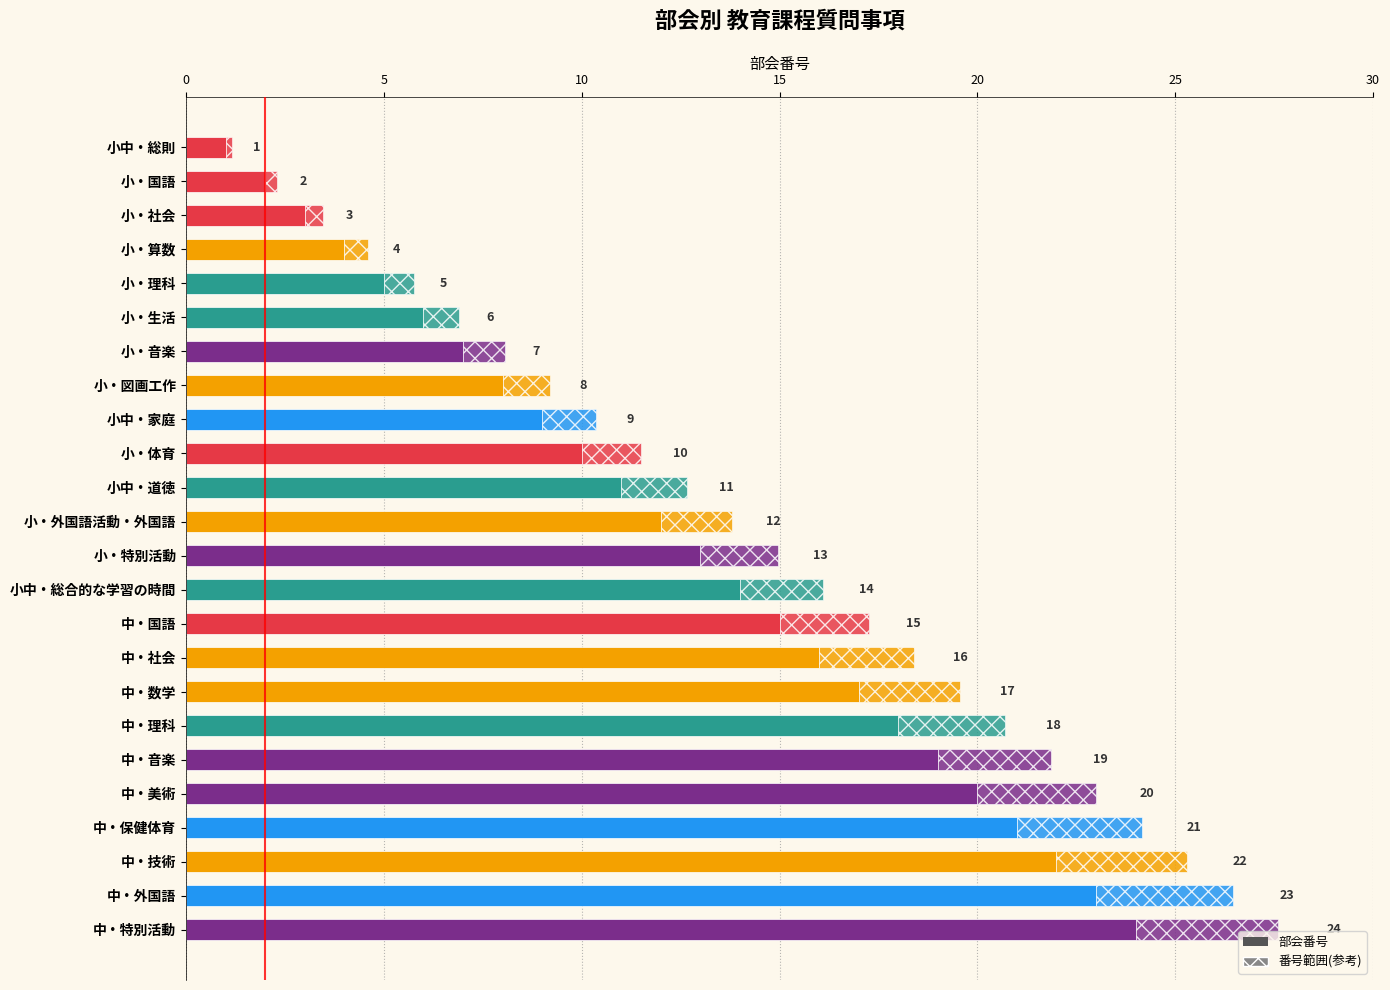

Which category has the highest value across all series?

中・特別活動